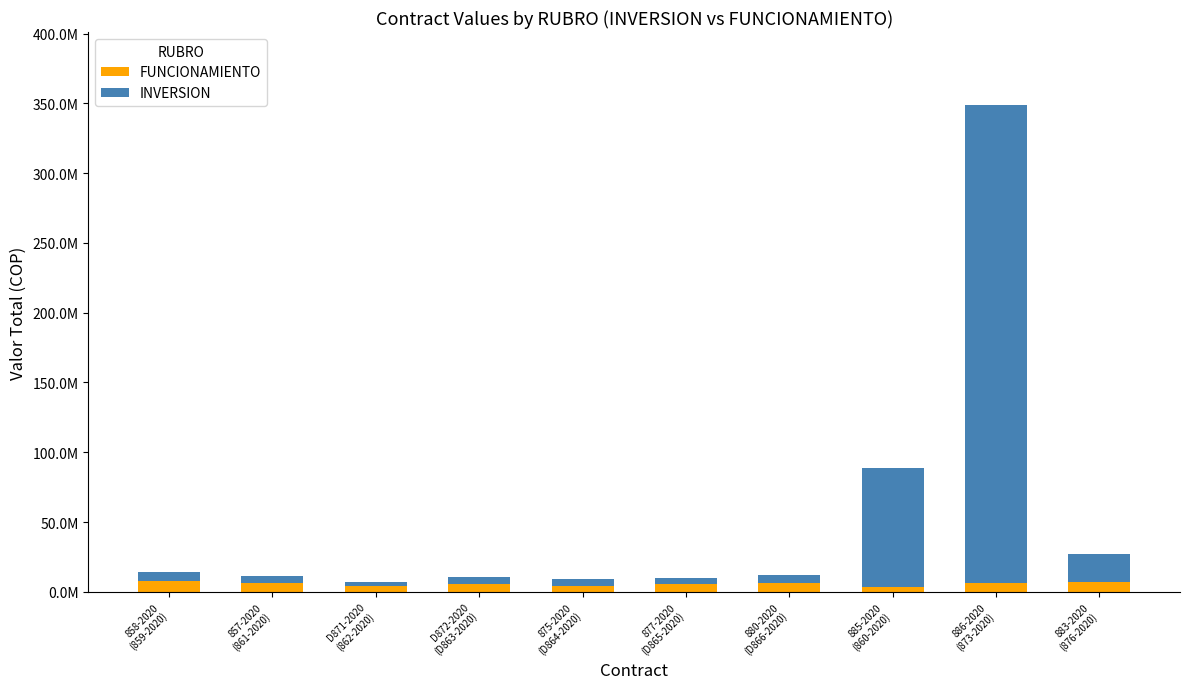

At 857-2020
(861-2020), list the series in order from largest to smallest.

FUNCIONAMIENTO, INVERSION